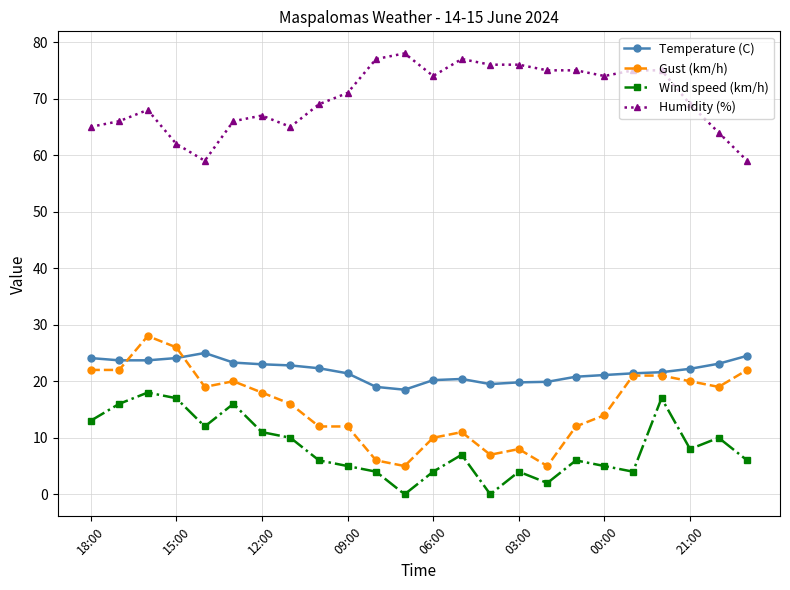

What is the value of the Wind speed (km/h) point at the 11th from the left?

4.0